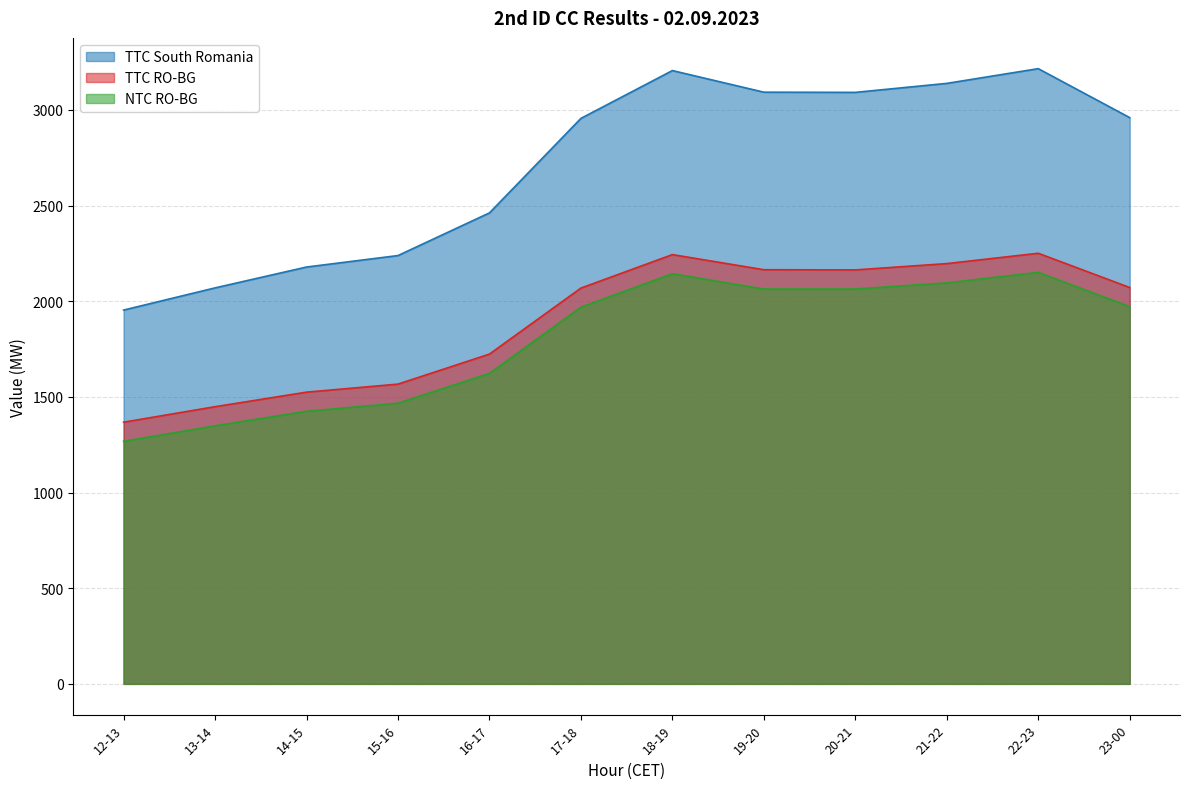

True or false: NTC RO-BG and TTC RO-BG intersect in this chart.

False